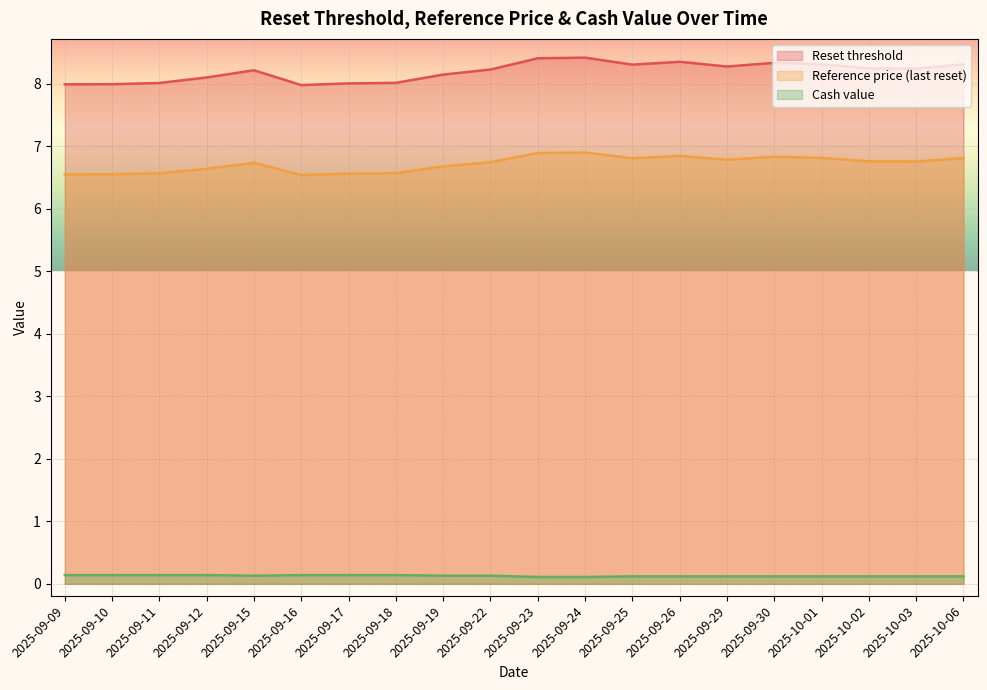

True or false: Cash value has more than 1 points higher than both neighbors.

False